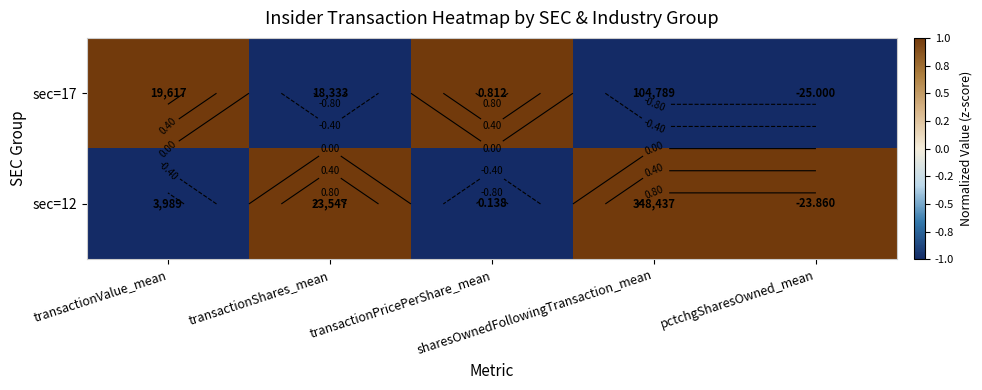

Read the sec=12 value at transactionShares_mean.

1